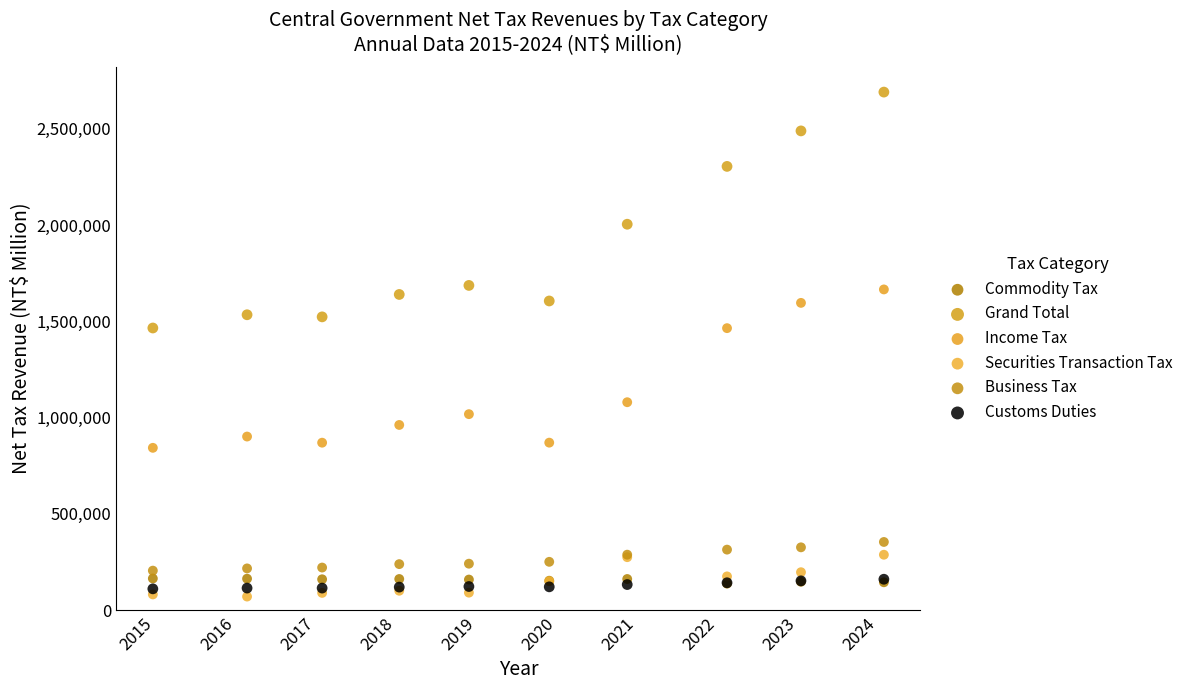

In the Grand Total series, what Y value is closest to 2077437?

2003782